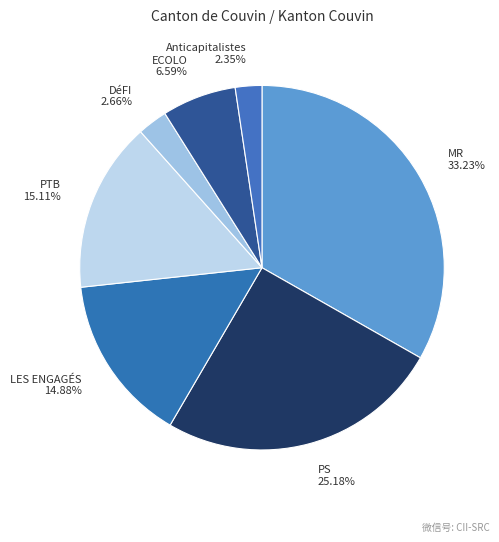

Does PS represent more than half of the total?

No